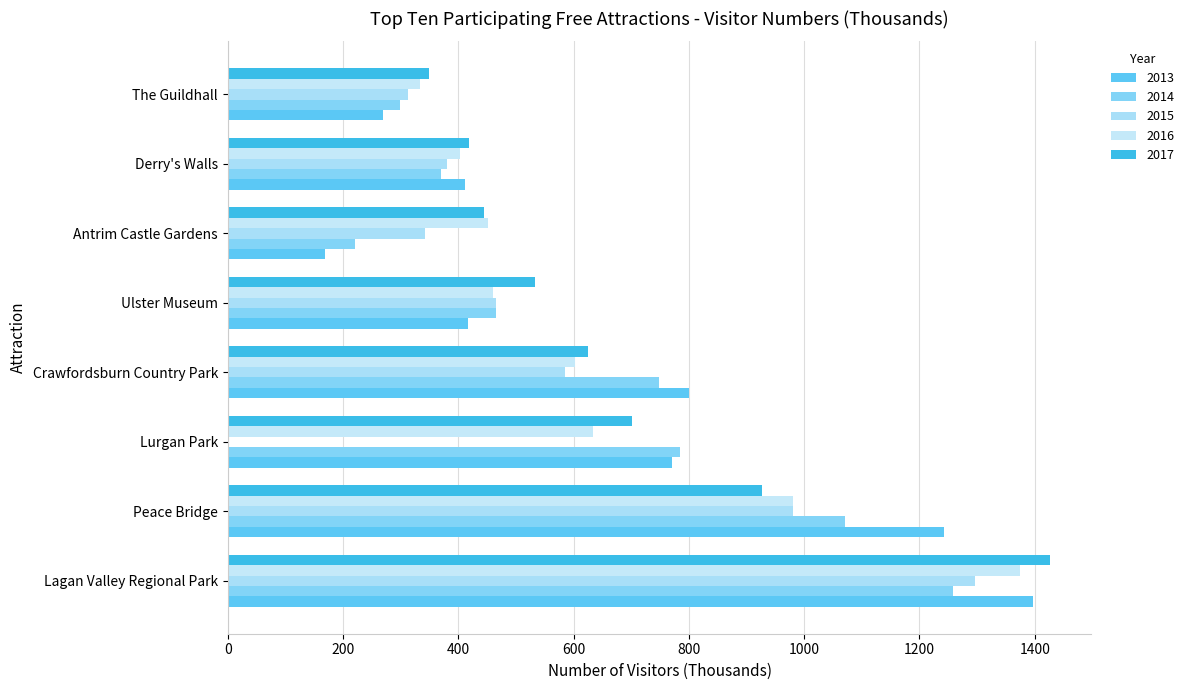

The value of 2016 at The Guildhall is 91.6. True or false?

False